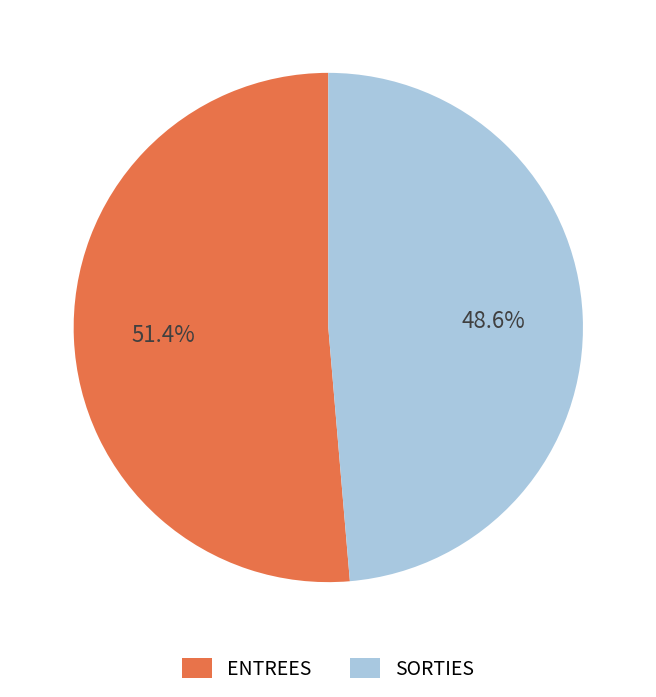

Combined, what portion of the pie is SORTIES and ENTREES?

100.0%